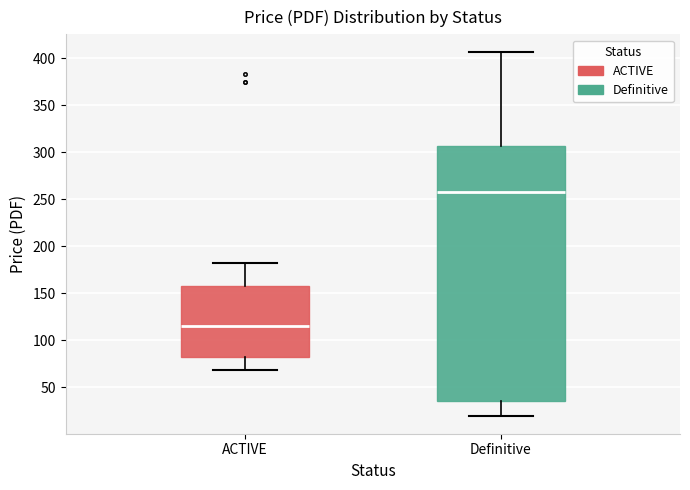

Which box is the tallest, from its lower edge to its upper edge?

Definitive